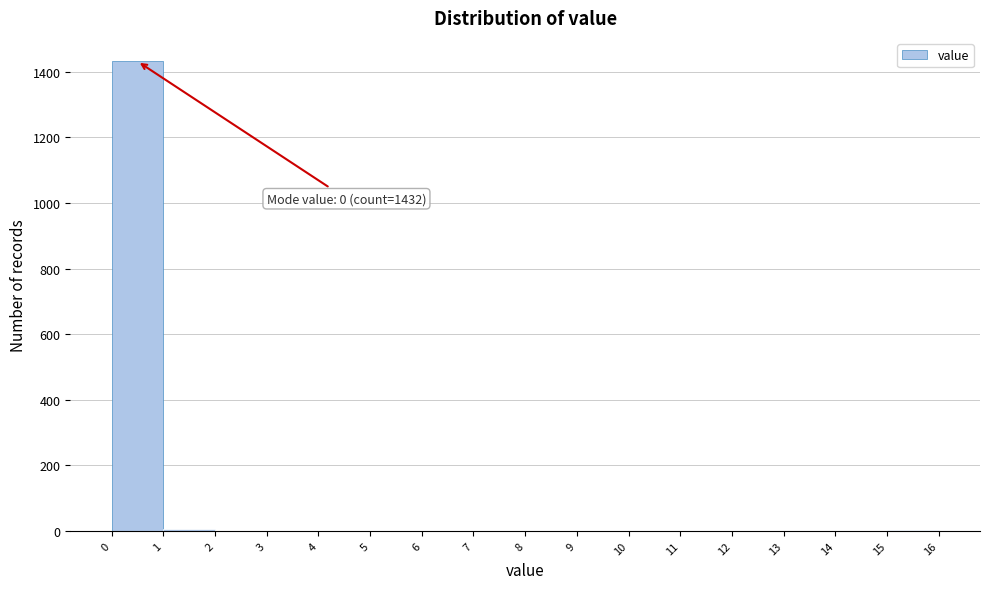

Which range on the x-axis has the tallest bar?

0 to 1